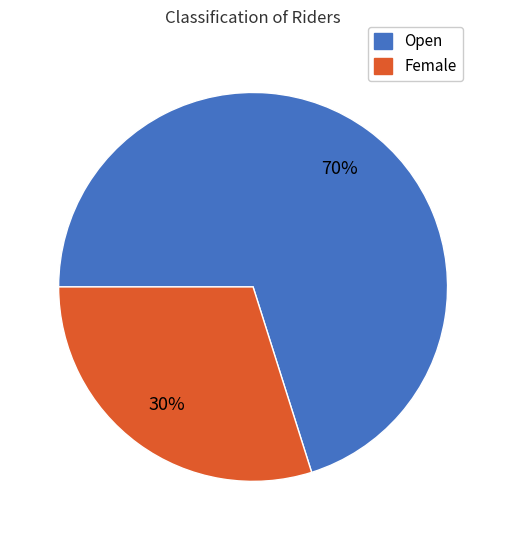

To the nearest percent, what percentage of the pie is Female?

30%